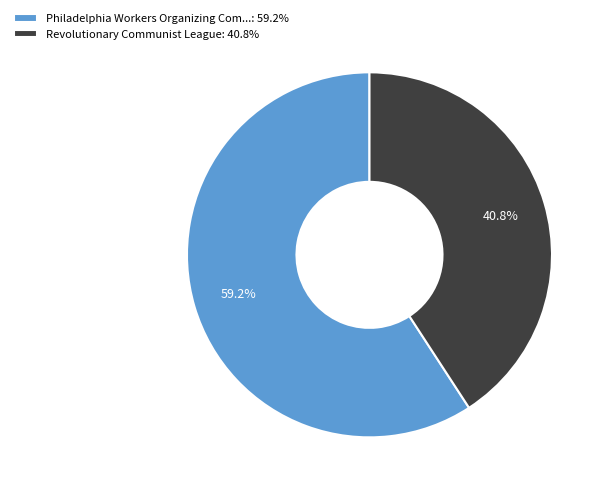

Does any single category account for the majority?

Yes